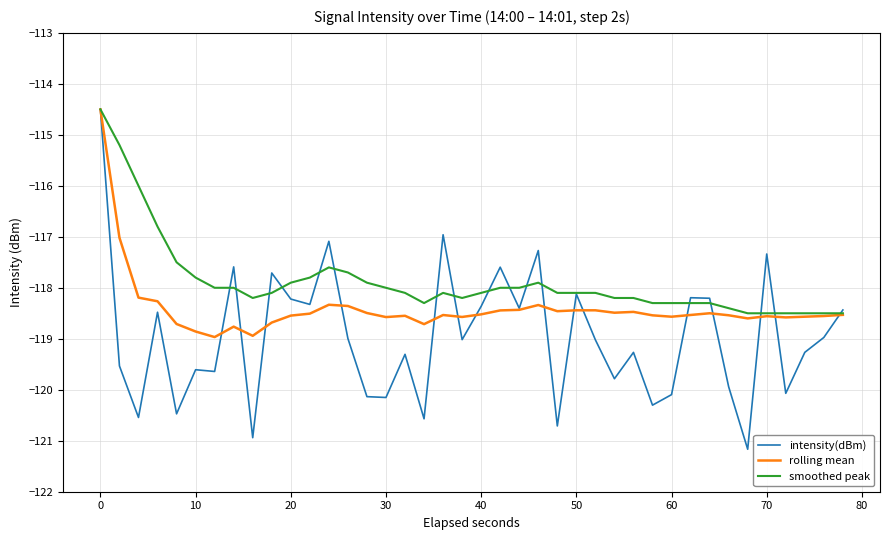

What is the maximum value for intensity(dBm)?

-114.5